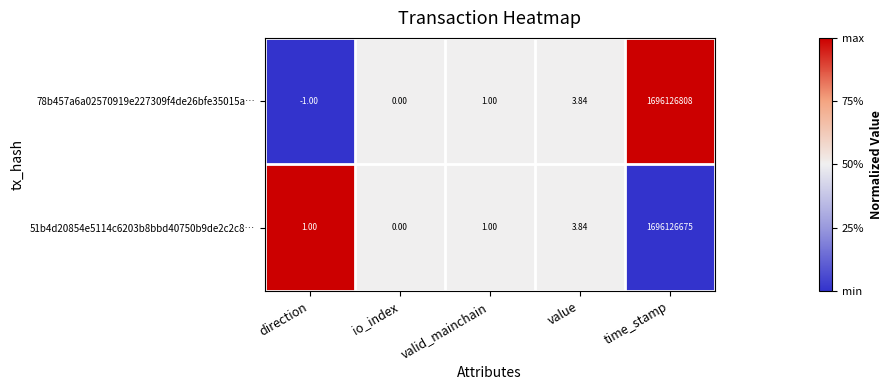

List the labels in order of 78b457a6a02570919e227309f4de26bfe35015a… value, largest first.

time_stamp, value, valid_mainchain, io_index, direction